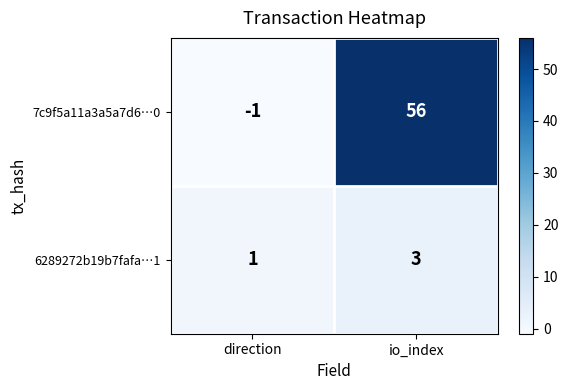

What is the greatest value displayed?

56